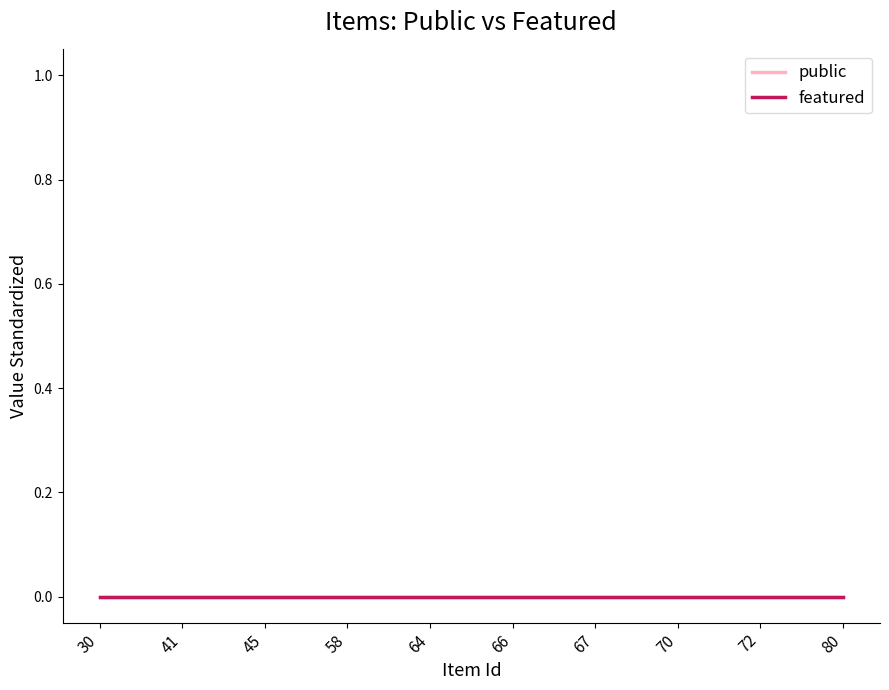

Reading left to right, extract all data points from this chart.

public: 30=1	41=1	45=1	58=1	64=1	66=1	67=1	70=1	72=1	80=1
featured: 30=0	41=0	45=0	58=0	64=0	66=0	67=0	70=0	72=0	80=0